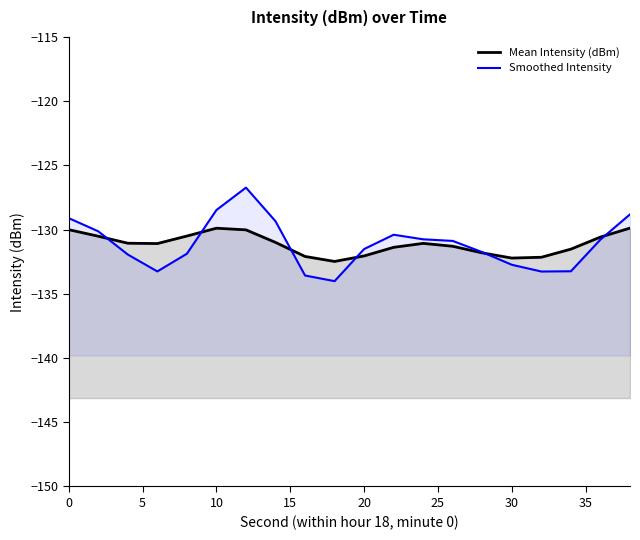

What is the average value of the Smoothed Intensity series?

-131.1